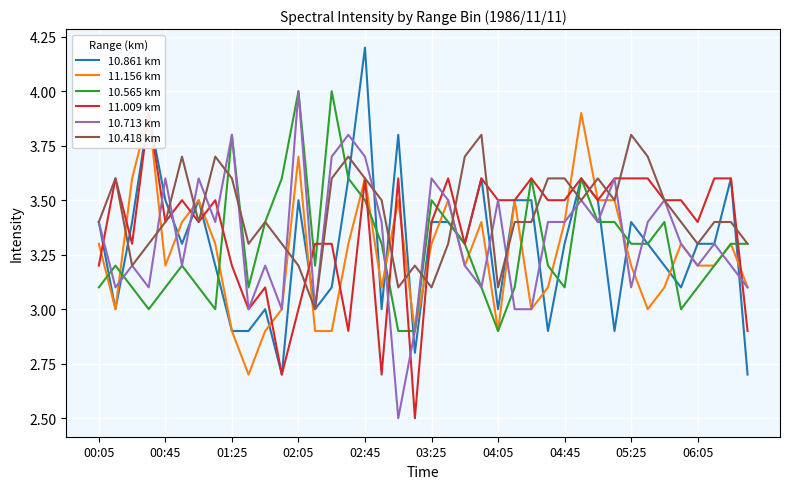

What value does the 10.418 km series have at 04:45?

3.6